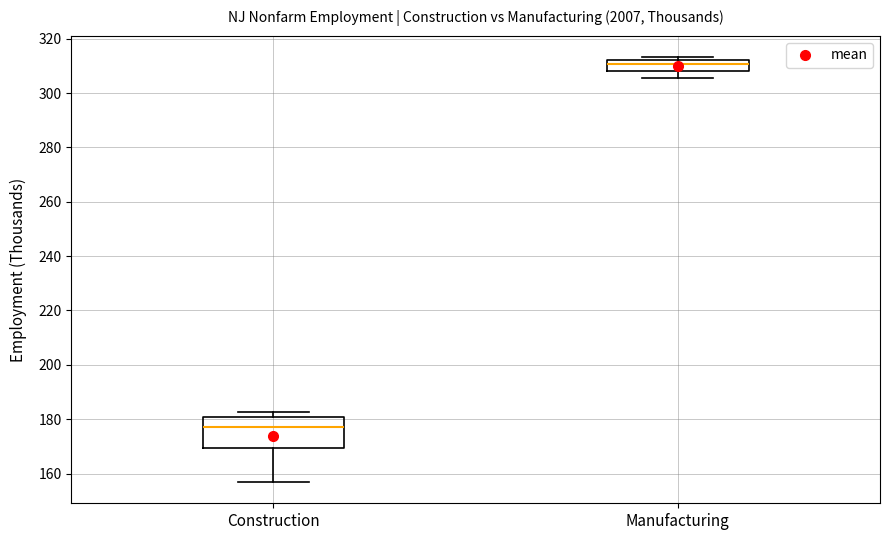

Reading left to right, read every box against the y-axis: the position of its median line, the range the box covers, and the ends of its whiskers. The values are not printed on the chart, so give them approximately, as read against the axis.

Construction: median 178, box 170 to 180, whiskers 156 to 182
Manufacturing: median 310, box 308 to 312, whiskers 306 to 314